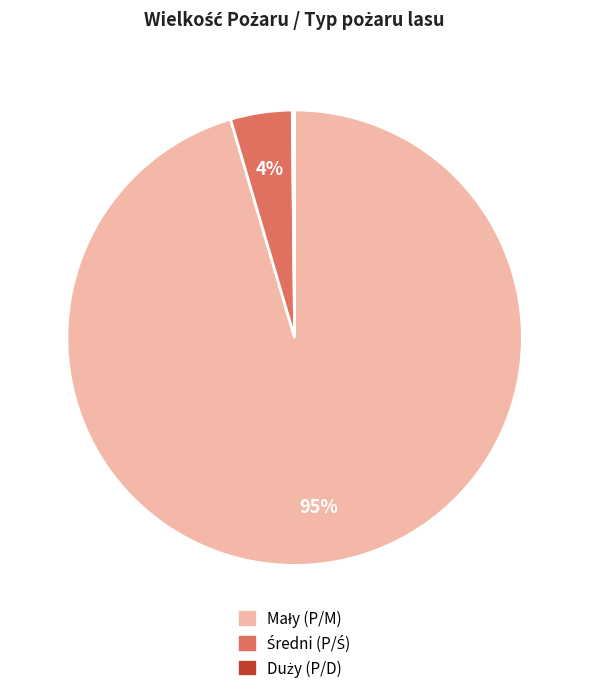

To the nearest percent, what is the average slice percentage?

33%